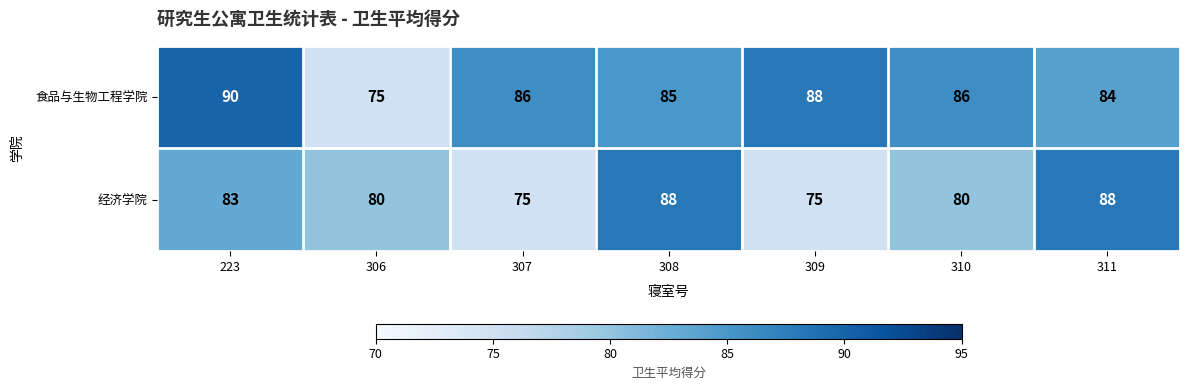

What value does the 食品与生物工程学院 series have at 308, to the nearest 5?

85